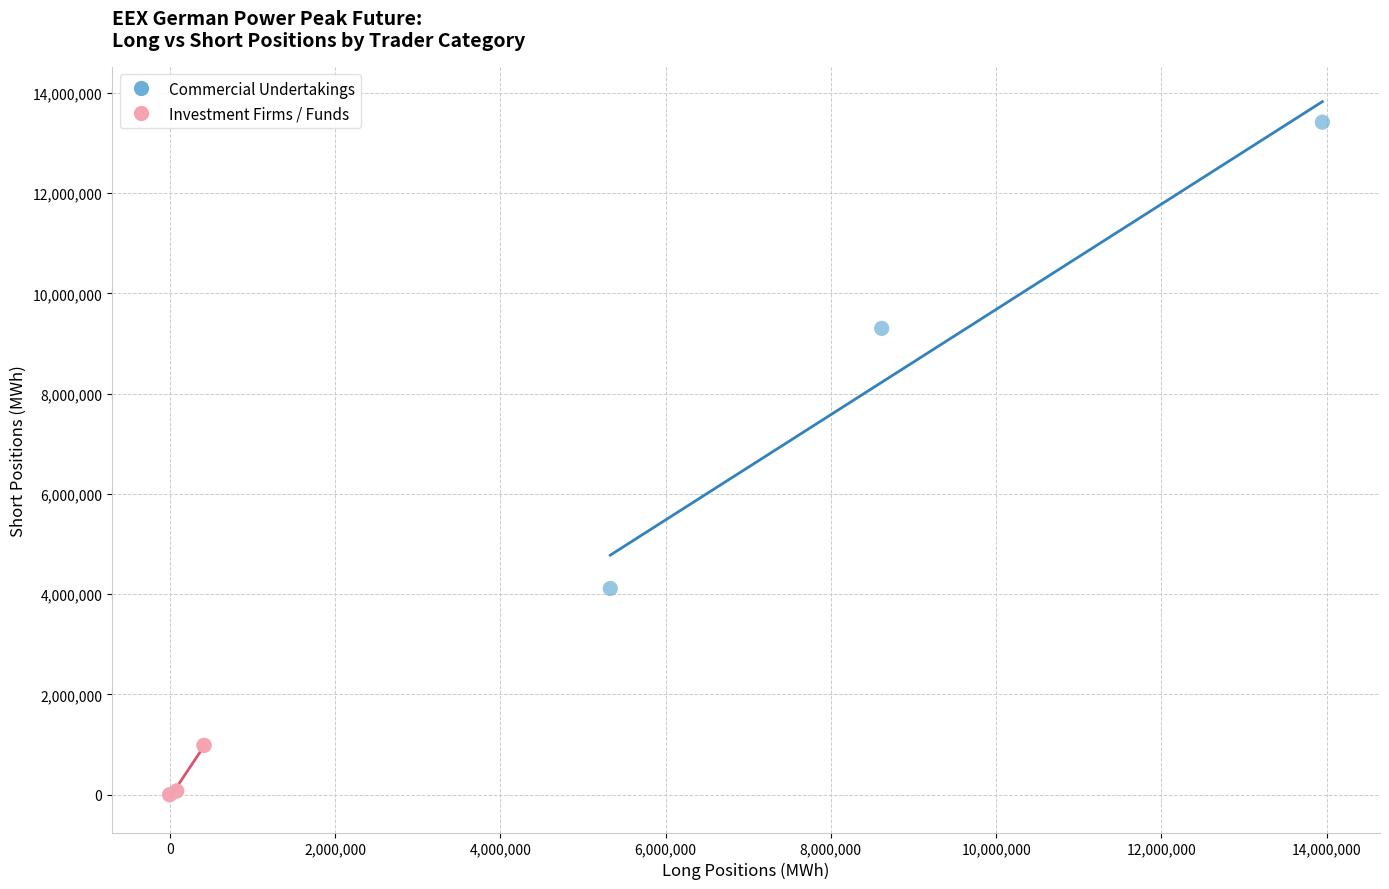

Which series has the largest Y range (max minus min)?

Commercial Undertakings